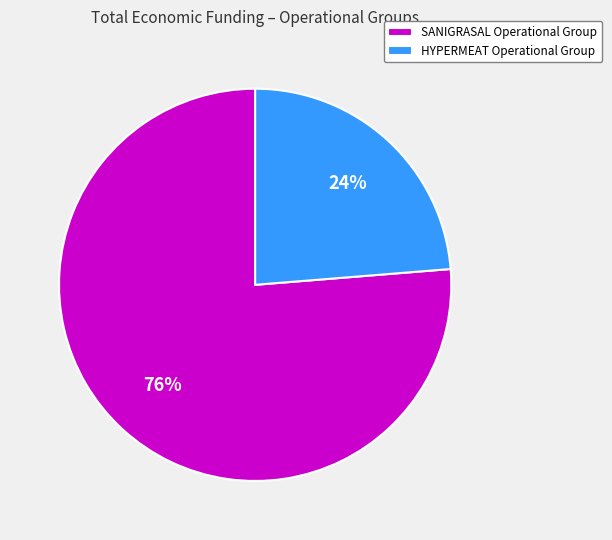

Is SANIGRASAL Operational Group the majority of the pie?

Yes